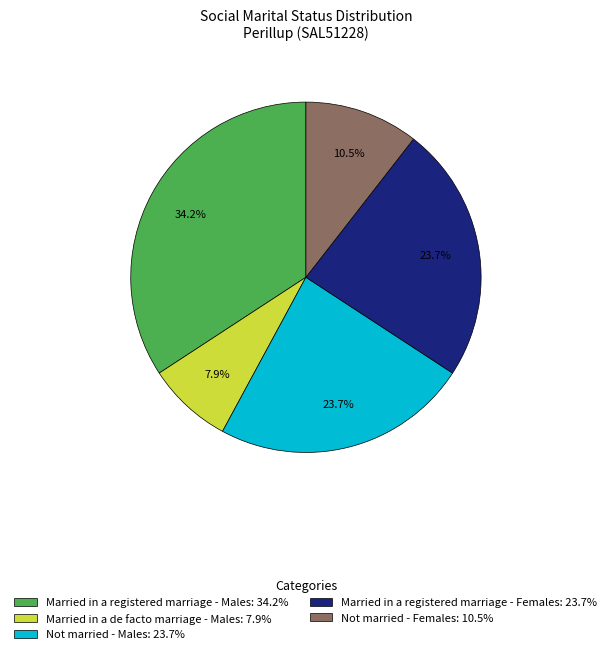

What portion of the pie excludes Married in a de facto marriage - Males: 7.9%?

92.1%